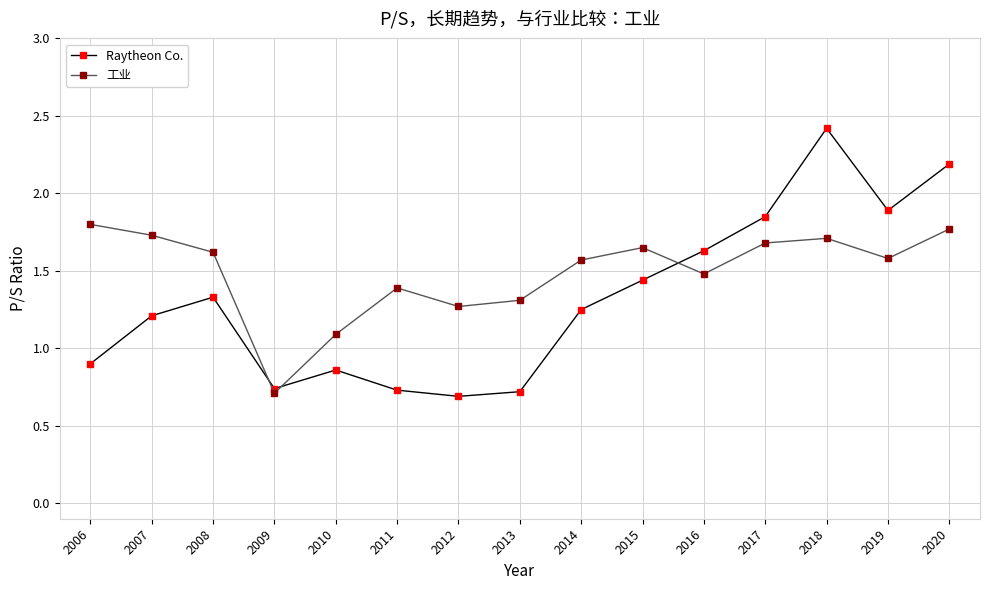

Where is the first local minimum for 工业?

2009